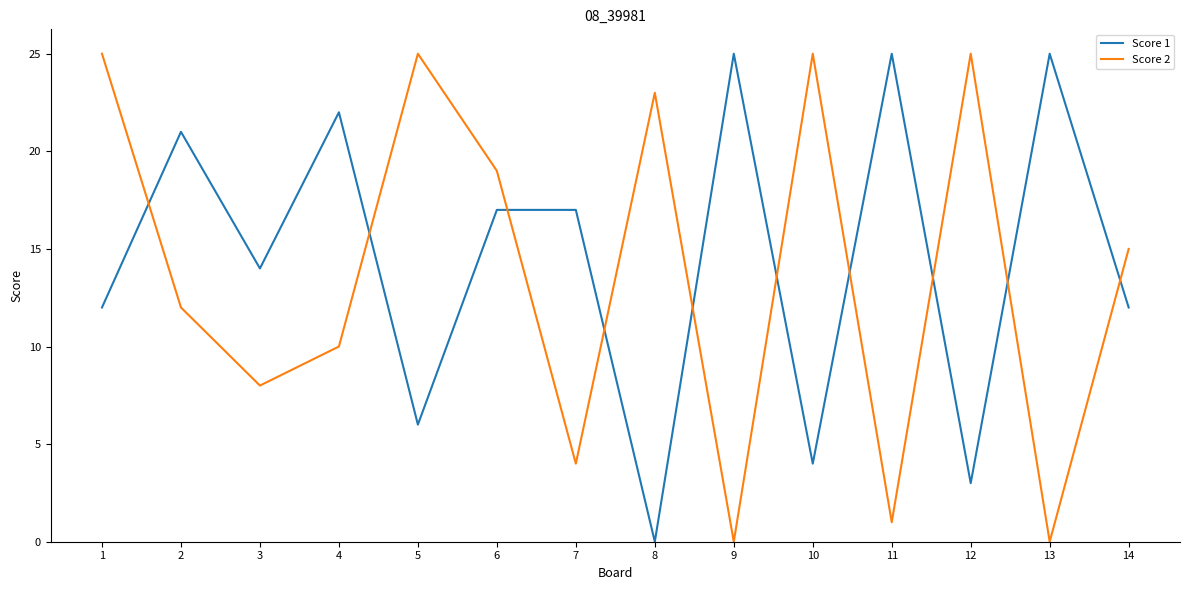

True or false: Score 2 and Score 1 intersect in this chart.

True